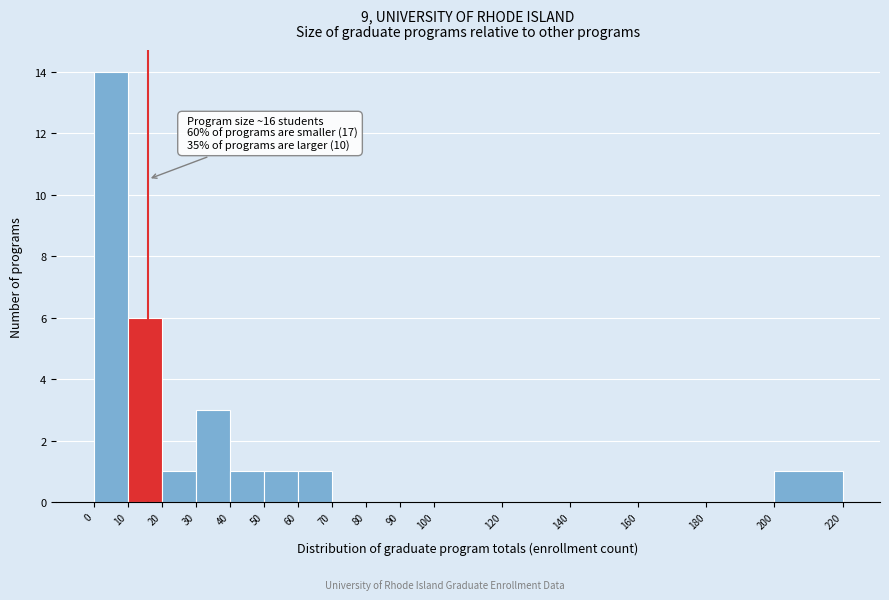

Over which range of the x-axis is the bar tallest?

0 to 10